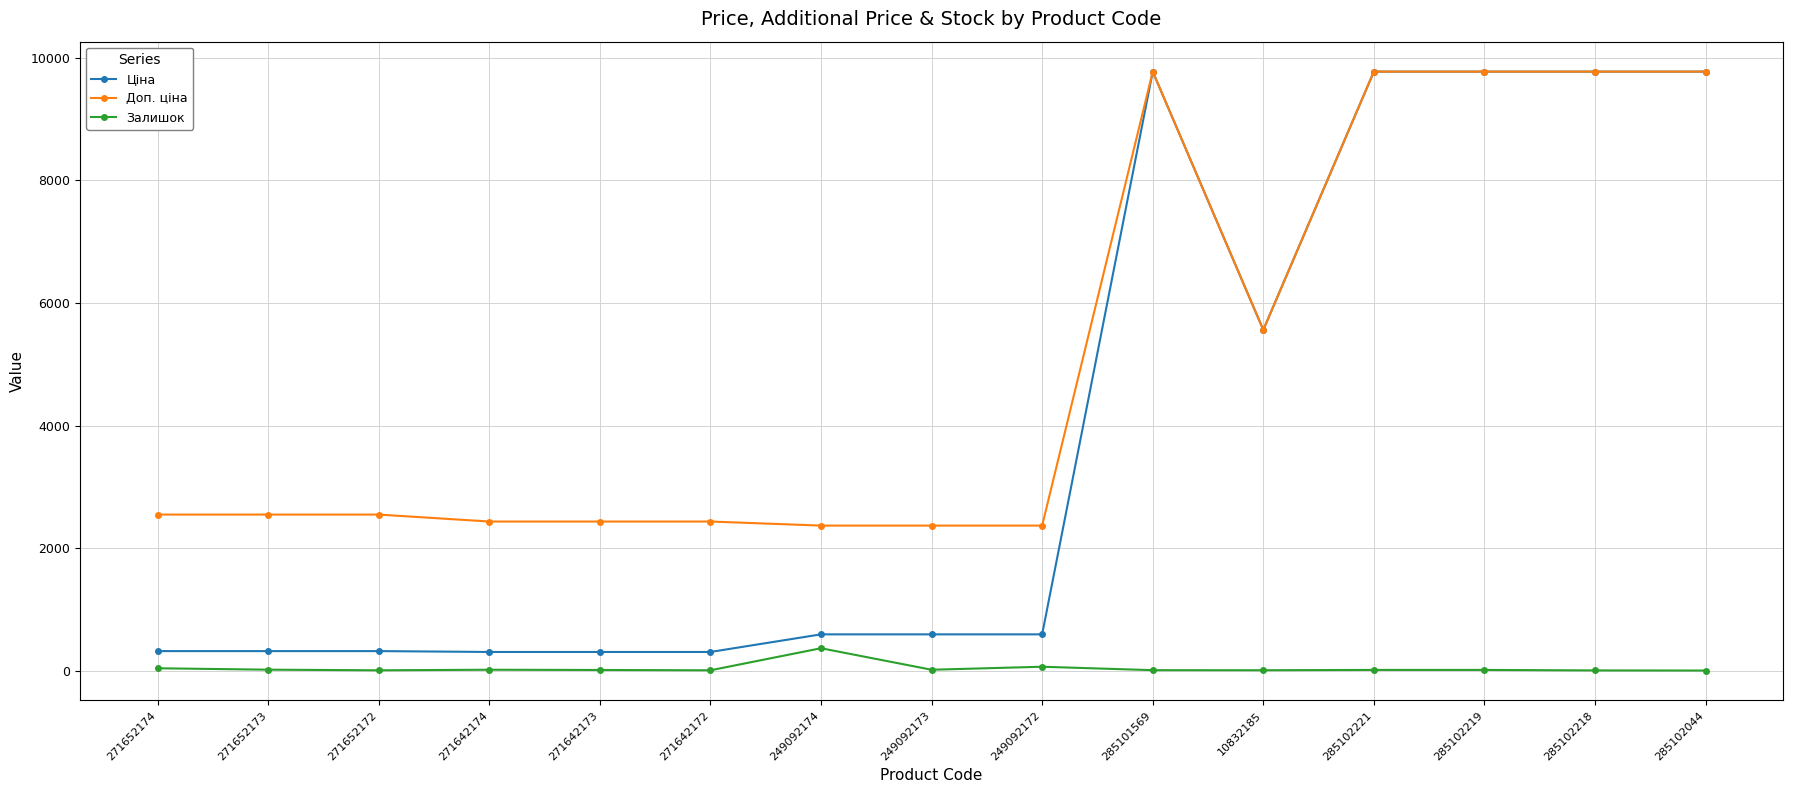

What is the total value across all series at 285102218?

19554.0